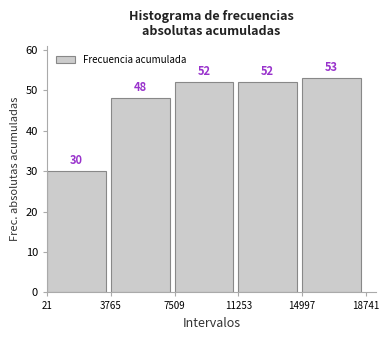

Reading left to right, list every bar in this chart as the range it spans on the x-axis followed by its height.

21 to 3765: 30
3765 to 7509: 48
7509 to 11253: 52
11253 to 14997: 52
14997 to 18741: 53